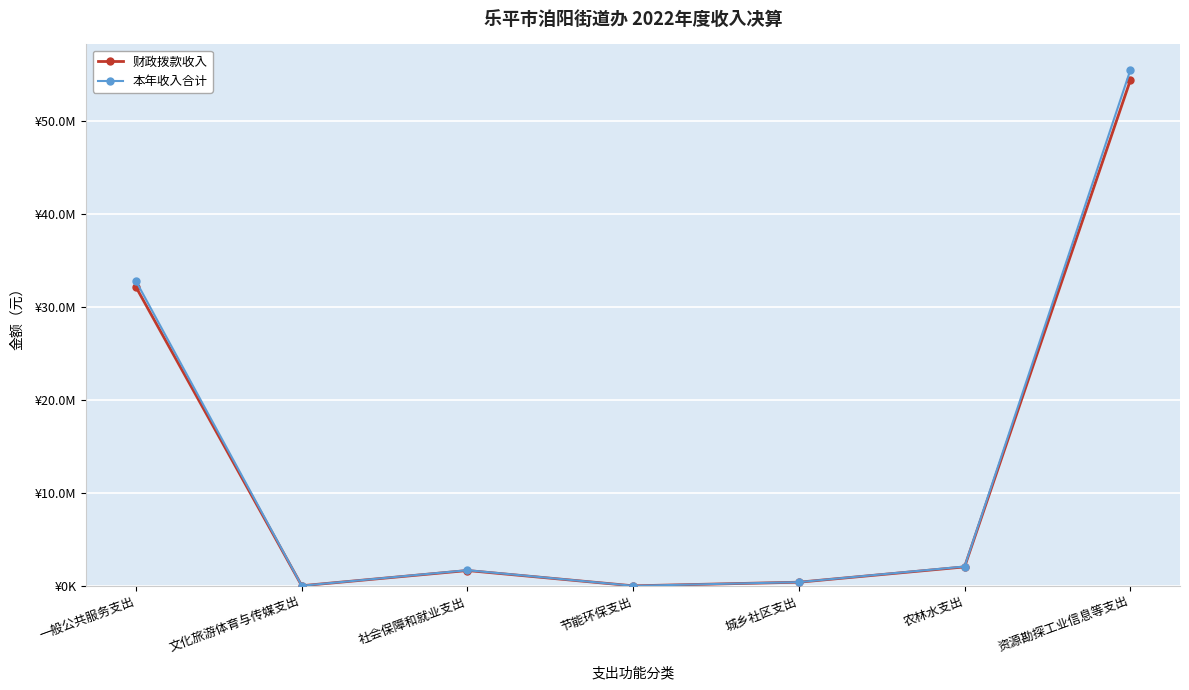

Which category has the lowest value in the 财政拨款收入 series?

节能环保支出